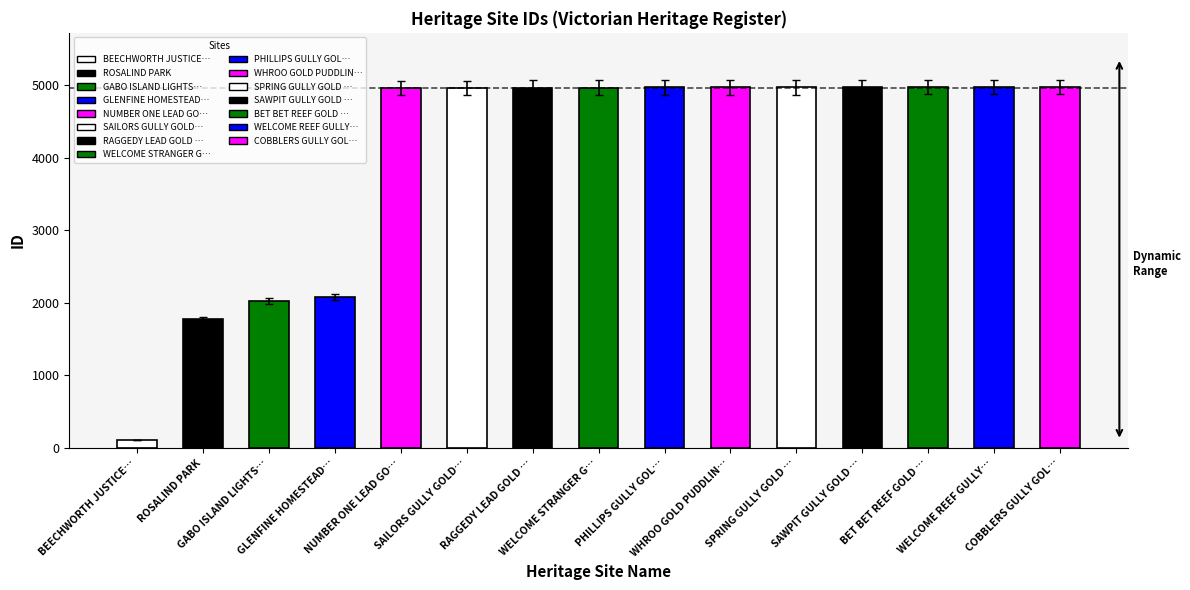

What position from the right is WELCOME STRANGER GOLD MINING PRECINCT?

8